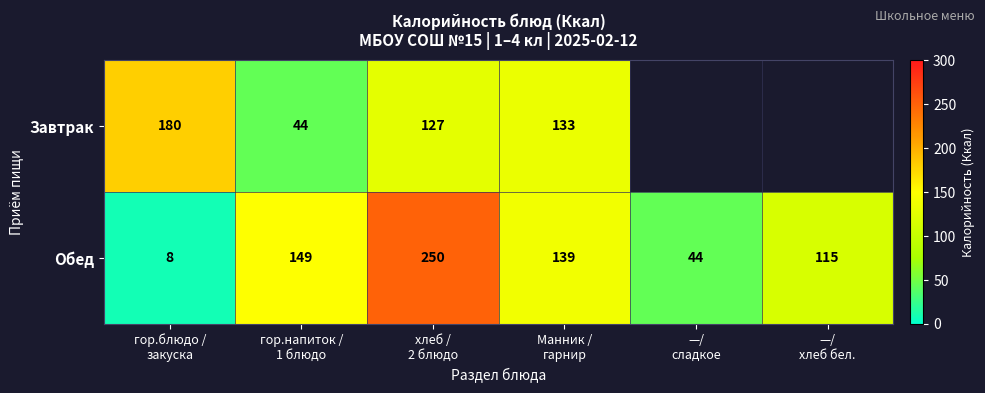

What is the sum of all Обед values?

705